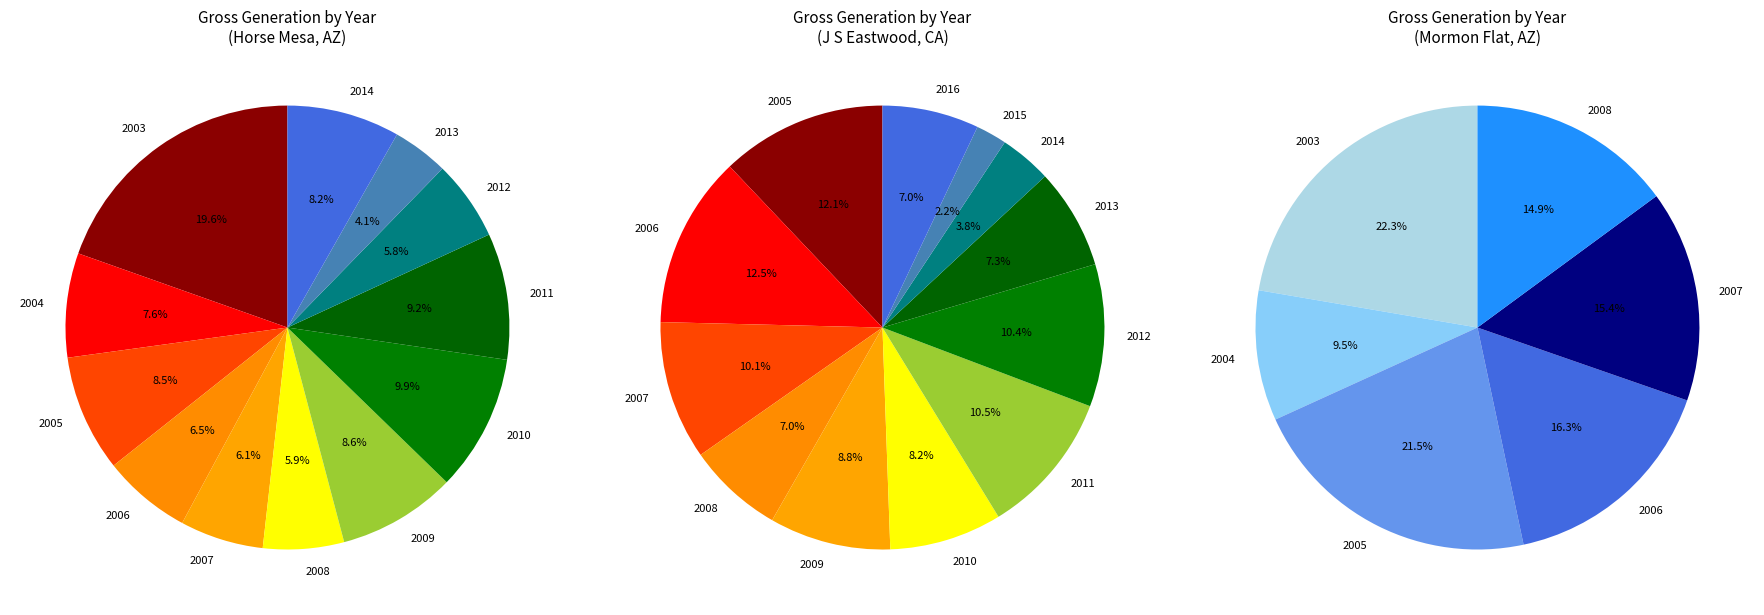

Does 2008 represent more than half of the total?

No